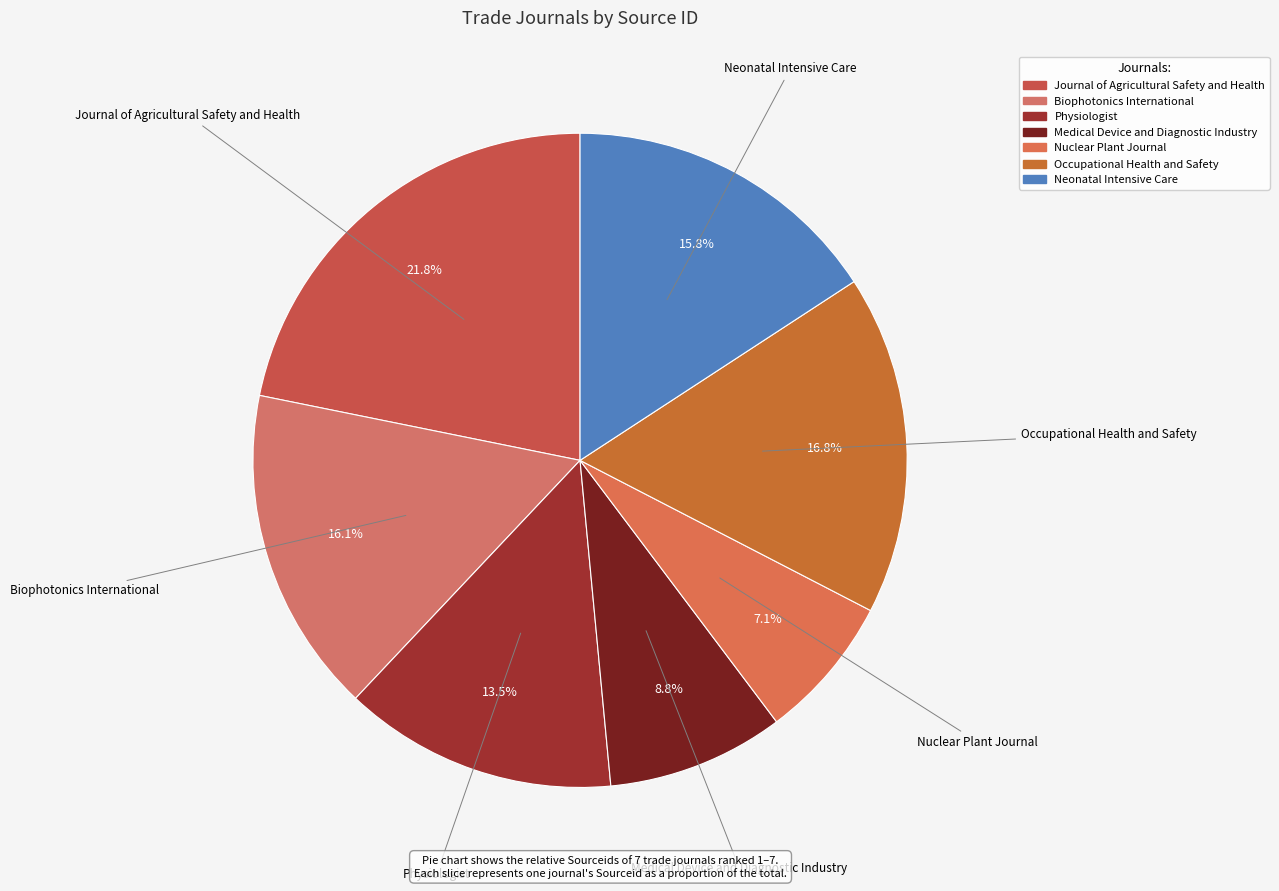

What is the ratio of the value at Journal of Agricultural Safety and Health to the value at Neonatal Intensive Care?

1.4